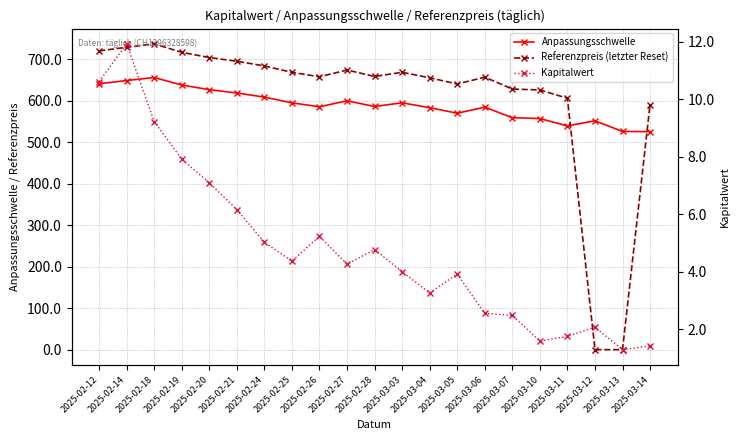

How many intersections are there between Referenzpreis (letzter Reset) and Kapitalwert?

2